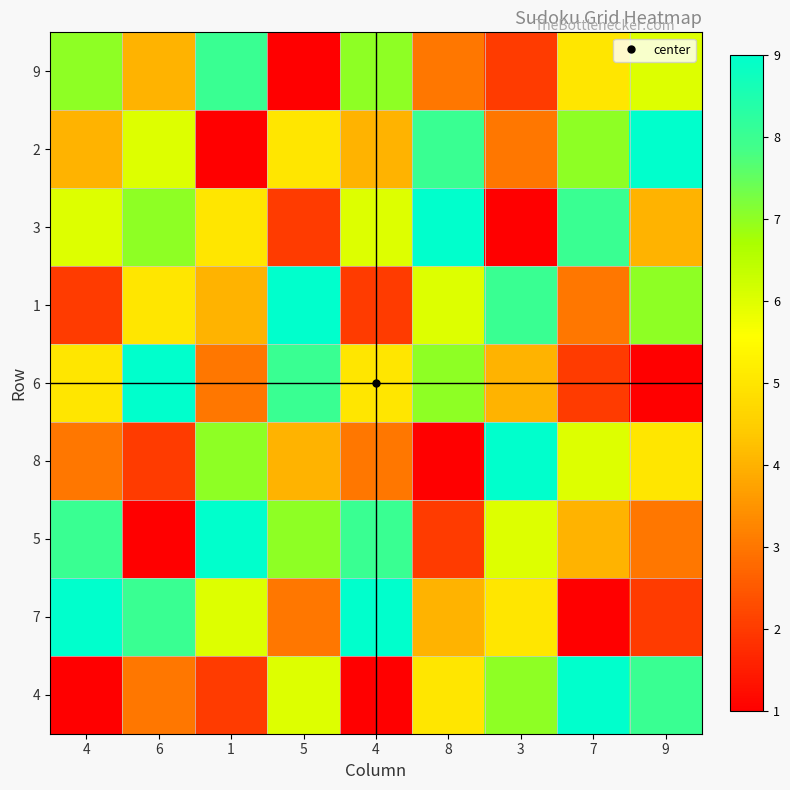

Rank the series at 6 from lowest to highest value.

5, 8, 4, 9, 1, 2, 3, 7, 6